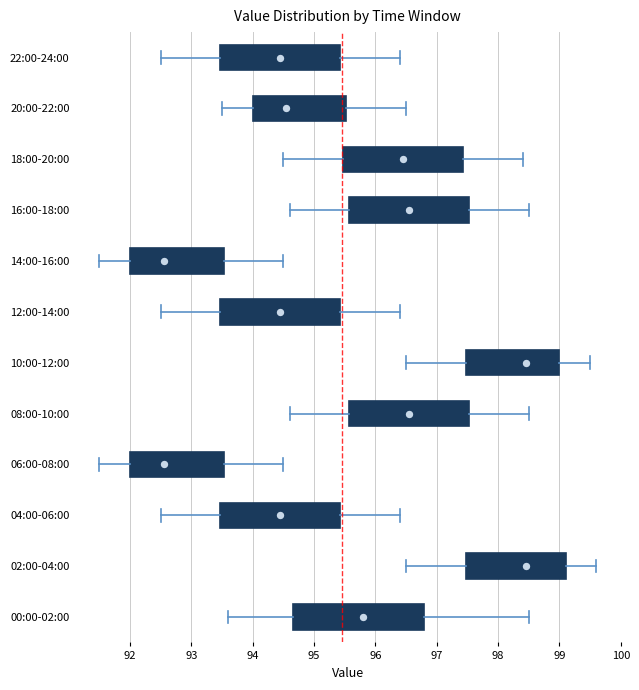

Where does the left whisker of the box for 06:00-08:00 end on the x-axis? The values are not printed on the chart, so give them approximately, as read against the axis.

91.5